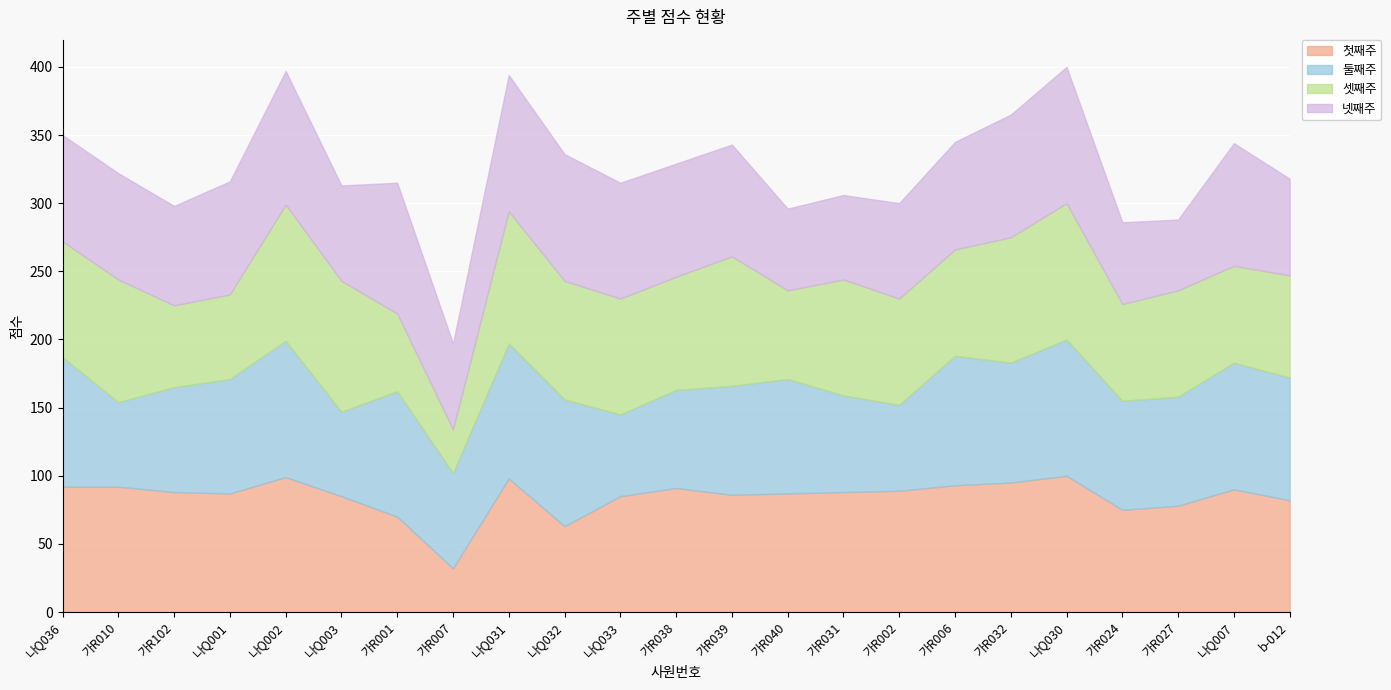

What is the minimum value for 첫째주?

32